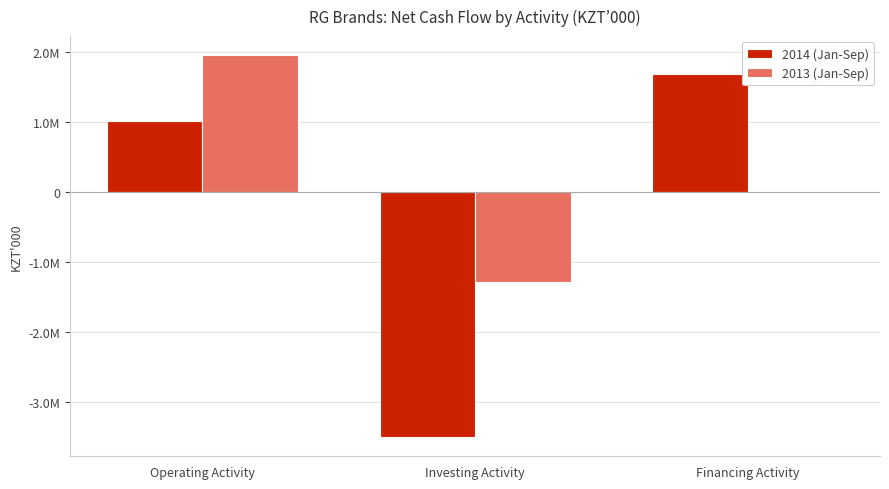

What value does the 2013 (Jan-Sep) series have at Financing Activity?

-17824.5